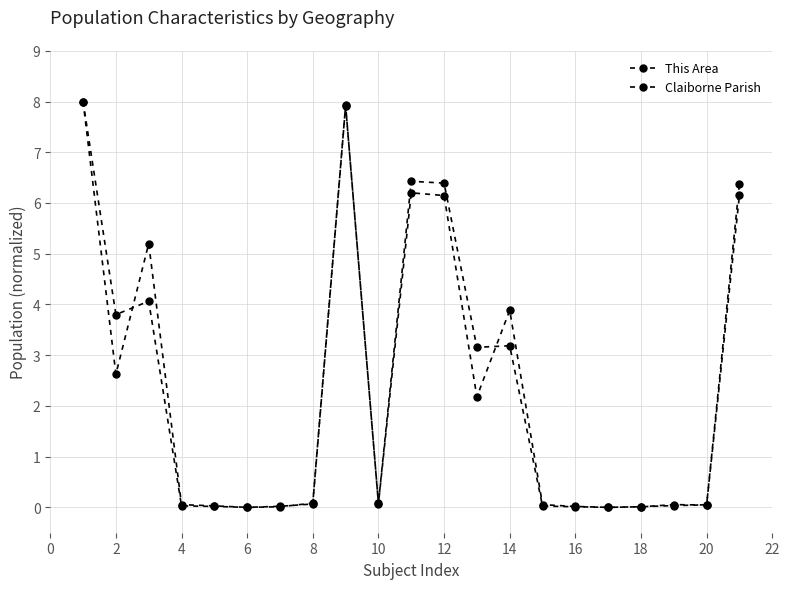

How many categories are shown in the chart?

21